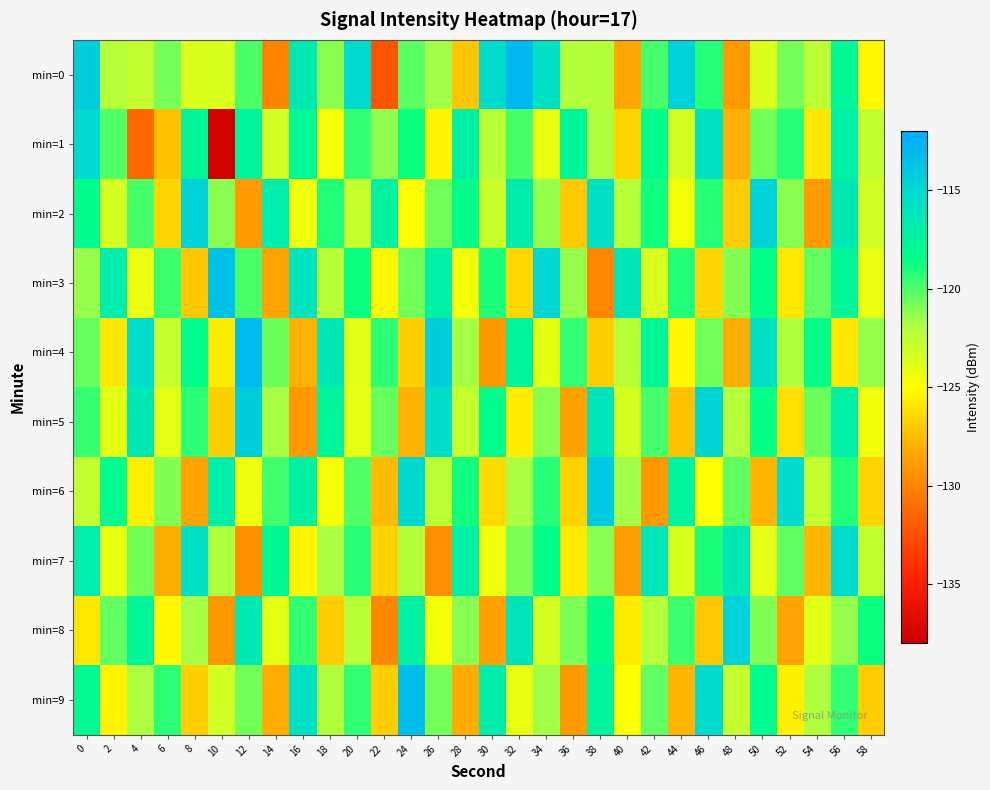

Reading left to right, transcribe all the data shown in this chart.

min=0: 0=-114.2	2=-122.2	4=-122.7	6=-120.8	8=-123.6	10=-123.5	12=-120.0	14=-129.9	16=-116.5	18=-121.2	20=-115.1	22=-132.3	24=-120.3	26=-121.6	28=-127.2	30=-115.2	32=-112.9	34=-115.7	36=-122.1	38=-122.2	40=-128.4	42=-119.8	44=-114.6	46=-119.3	48=-128.9	50=-123.7	52=-120.7	54=-122.6	56=-117.9	58=-125.2
min=1: 0=-115.1	2=-120.0	4=-131.3	6=-127.3	8=-117.6	10=-137.6	12=-117.6	14=-123.2	16=-118.0	18=-124.6	20=-119.5	22=-121.3	24=-118.8	26=-125.4	28=-117.0	30=-122.3	32=-119.9	34=-124.1	36=-117.7	38=-122.0	40=-126.5	42=-118.3	44=-123.5	46=-115.8	48=-128.0	50=-120.7	52=-119.2	54=-125.9	56=-117.0	58=-122.7
min=2: 0=-118.2	2=-123.5	4=-119.9	6=-126.5	8=-114.6	10=-121.2	12=-128.9	14=-116.8	16=-124.5	18=-119.1	20=-122.8	22=-117.3	24=-125.0	26=-120.7	28=-118.3	30=-123.0	32=-116.7	34=-121.3	36=-127.0	38=-115.7	40=-122.3	42=-118.9	44=-124.6	46=-119.2	48=-126.9	50=-114.7	52=-121.2	54=-128.9	56=-116.6	58=-123.2
min=3: 0=-121.3	2=-116.8	4=-124.2	6=-119.7	8=-127.1	10=-113.6	12=-120.0	14=-128.5	16=-115.9	18=-122.3	20=-118.8	22=-125.2	24=-120.7	26=-117.1	28=-124.6	30=-119.0	32=-126.5	34=-114.9	36=-121.3	38=-129.8	40=-116.2	42=-123.7	44=-119.1	46=-126.6	48=-121.0	50=-118.5	52=-125.9	54=-120.3	56=-117.8	58=-124.2
min=4: 0=-120.5	2=-125.9	4=-115.3	6=-122.8	8=-118.2	10=-125.7	12=-113.1	14=-120.6	16=-128.0	18=-116.5	20=-123.9	22=-119.3	24=-126.8	26=-114.2	28=-121.7	30=-129.1	32=-117.6	34=-124.0	36=-119.5	38=-126.9	40=-122.3	42=-117.8	44=-125.2	46=-120.7	48=-128.1	50=-115.6	52=-122.0	54=-118.5	56=-125.9	58=-121.3
min=5: 0=-119.6	2=-124.0	4=-116.5	6=-123.9	8=-119.3	10=-126.8	12=-114.2	14=-121.7	16=-129.1	18=-117.6	20=-124.0	22=-120.5	24=-127.9	26=-115.3	28=-122.8	30=-118.2	32=-125.7	34=-121.1	36=-128.6	38=-116.0	40=-123.5	42=-119.9	44=-127.3	46=-114.8	48=-122.2	50=-118.7	52=-126.1	54=-120.6	56=-117.0	58=-124.5
min=6: 0=-122.7	2=-118.1	4=-125.6	6=-121.0	8=-128.5	10=-116.9	12=-124.3	14=-119.8	16=-117.2	18=-124.7	20=-120.1	22=-127.6	24=-115.0	26=-122.5	28=-118.9	30=-126.3	32=-121.8	34=-119.2	36=-126.7	38=-114.1	40=-121.6	42=-129.0	44=-117.5	46=-124.9	48=-120.3	50=-127.8	52=-115.2	54=-122.7	56=-119.1	58=-126.6
min=7: 0=-116.8	2=-124.2	4=-120.7	6=-128.1	8=-115.6	10=-122.0	12=-129.5	14=-117.9	16=-125.3	18=-121.8	20=-119.2	22=-126.7	24=-122.1	26=-129.6	28=-117.0	30=-124.5	32=-120.9	34=-118.3	36=-125.8	38=-121.2	40=-128.7	42=-116.1	44=-123.6	46=-119.0	48=-116.5	50=-123.9	52=-120.3	54=-127.8	56=-115.2	58=-122.7
min=8: 0=-125.9	2=-120.3	4=-117.8	6=-125.2	8=-121.7	10=-129.1	12=-116.6	14=-124.0	16=-119.5	18=-126.9	20=-122.3	22=-129.8	24=-117.2	26=-124.7	28=-121.1	30=-128.6	32=-116.0	34=-123.5	36=-120.9	38=-118.3	40=-125.8	42=-122.2	44=-119.7	46=-127.1	48=-114.6	50=-121.0	52=-128.5	54=-123.9	56=-121.3	58=-118.8
min=9: 0=-118.0	2=-125.5	4=-121.9	6=-119.3	8=-126.8	10=-123.2	12=-120.7	14=-128.1	16=-115.6	18=-122.0	20=-119.5	22=-126.9	24=-113.3	26=-120.8	28=-128.2	30=-116.7	32=-124.1	34=-121.6	36=-129.0	38=-117.5	40=-124.9	42=-120.3	44=-127.8	46=-115.2	48=-122.7	50=-118.1	52=-125.6	54=-122.0	56=-119.5	58=-126.9